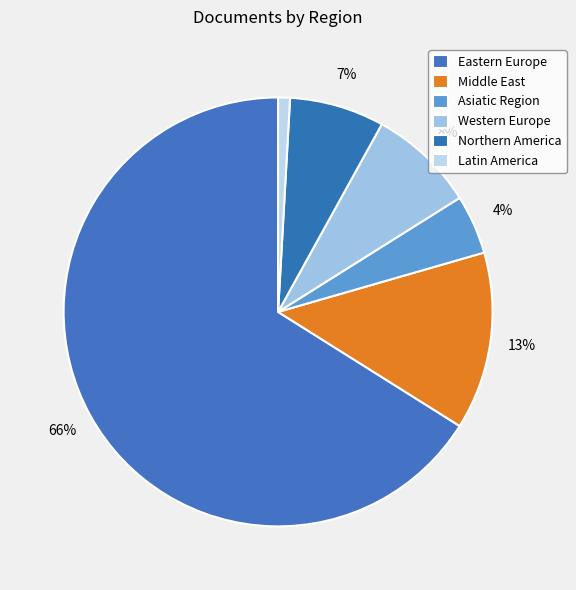

Count the number of slices in the pie.

6